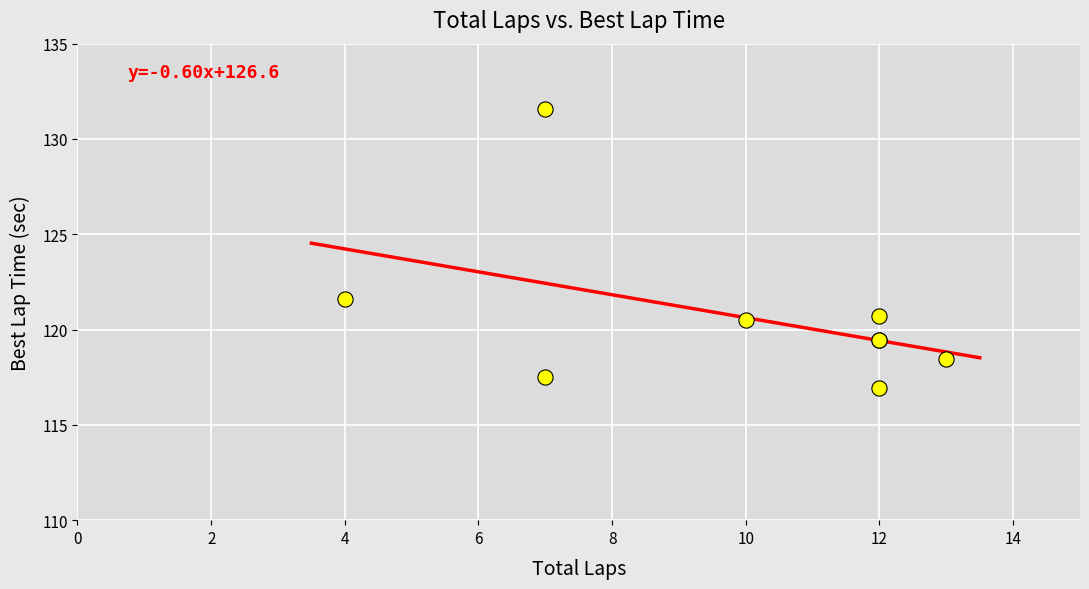

What Y value in the scatter plot is closest to 124?

121.6